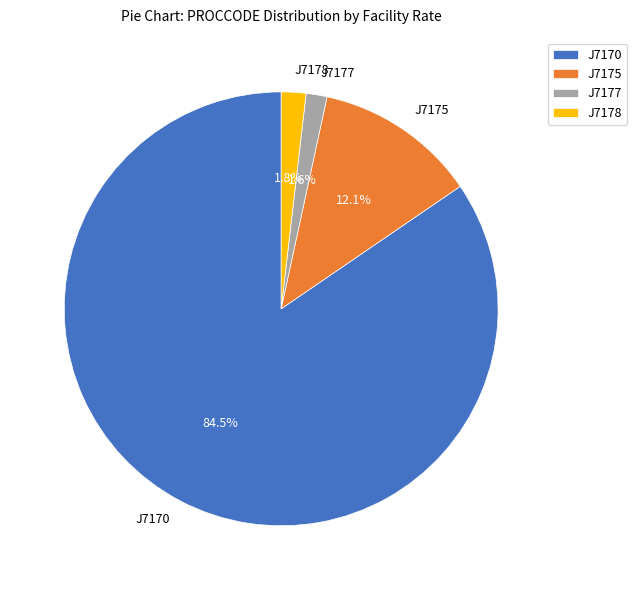

Count the number of slices in the pie.

4